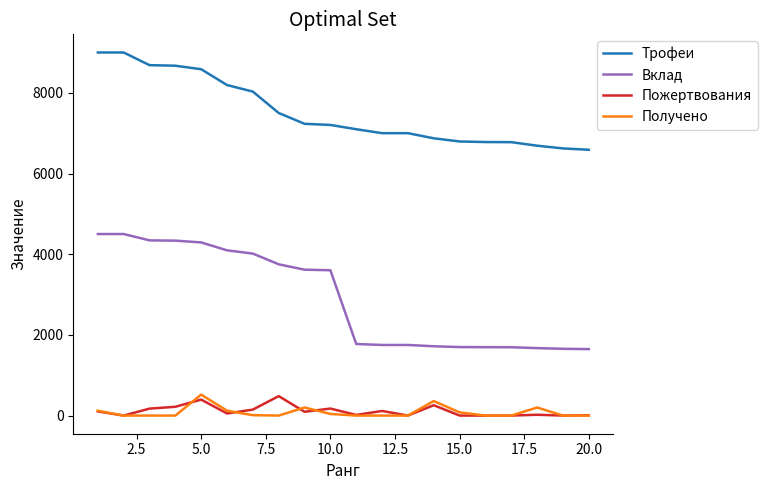

What is the difference between the maximum and minimum values in the Трофеи series?

2411